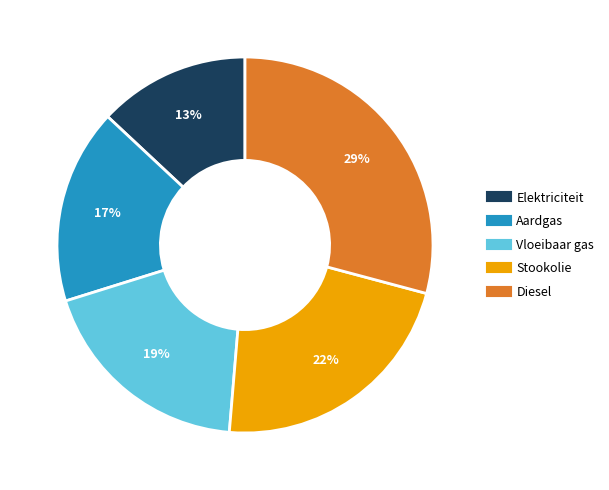

Which slice is the largest?

Diesel